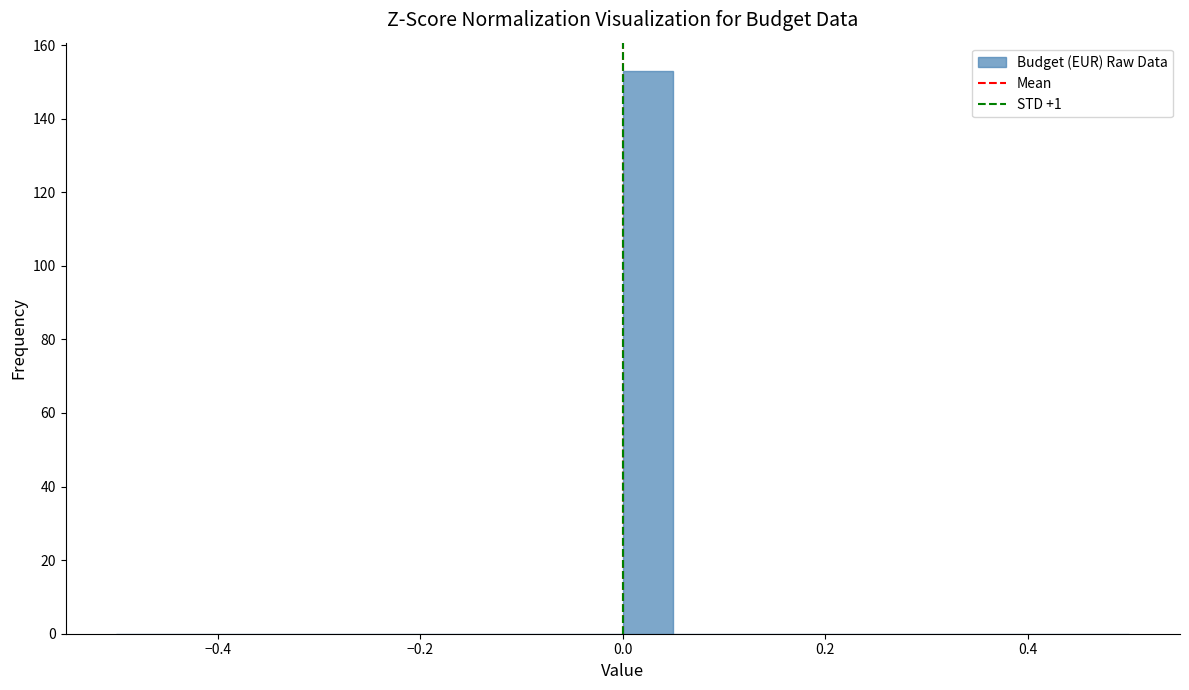

Read against the x-axis, roughly where is the centre of the tallest bar?

0.02